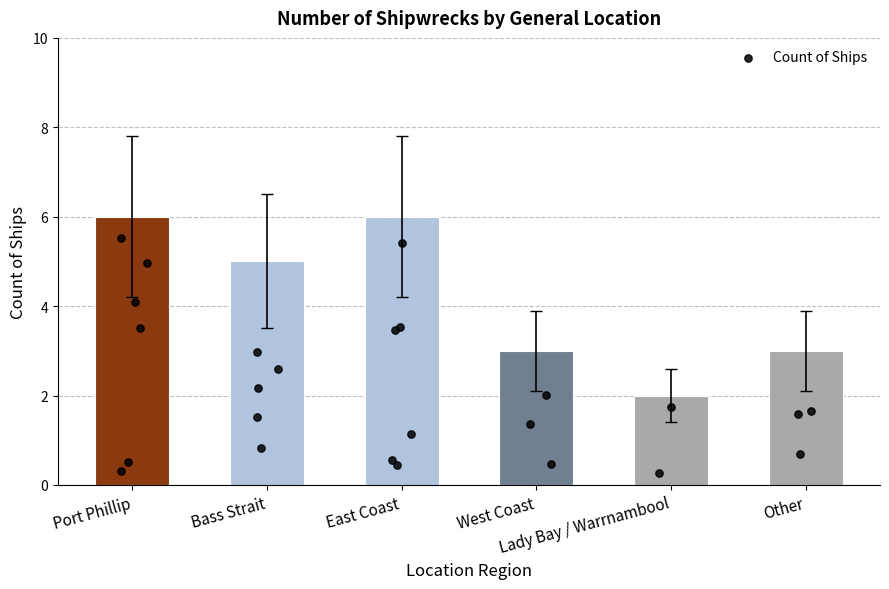

What is the ratio of the value at Bass Strait to the value at Lady Bay / Warrnambool?

2.5